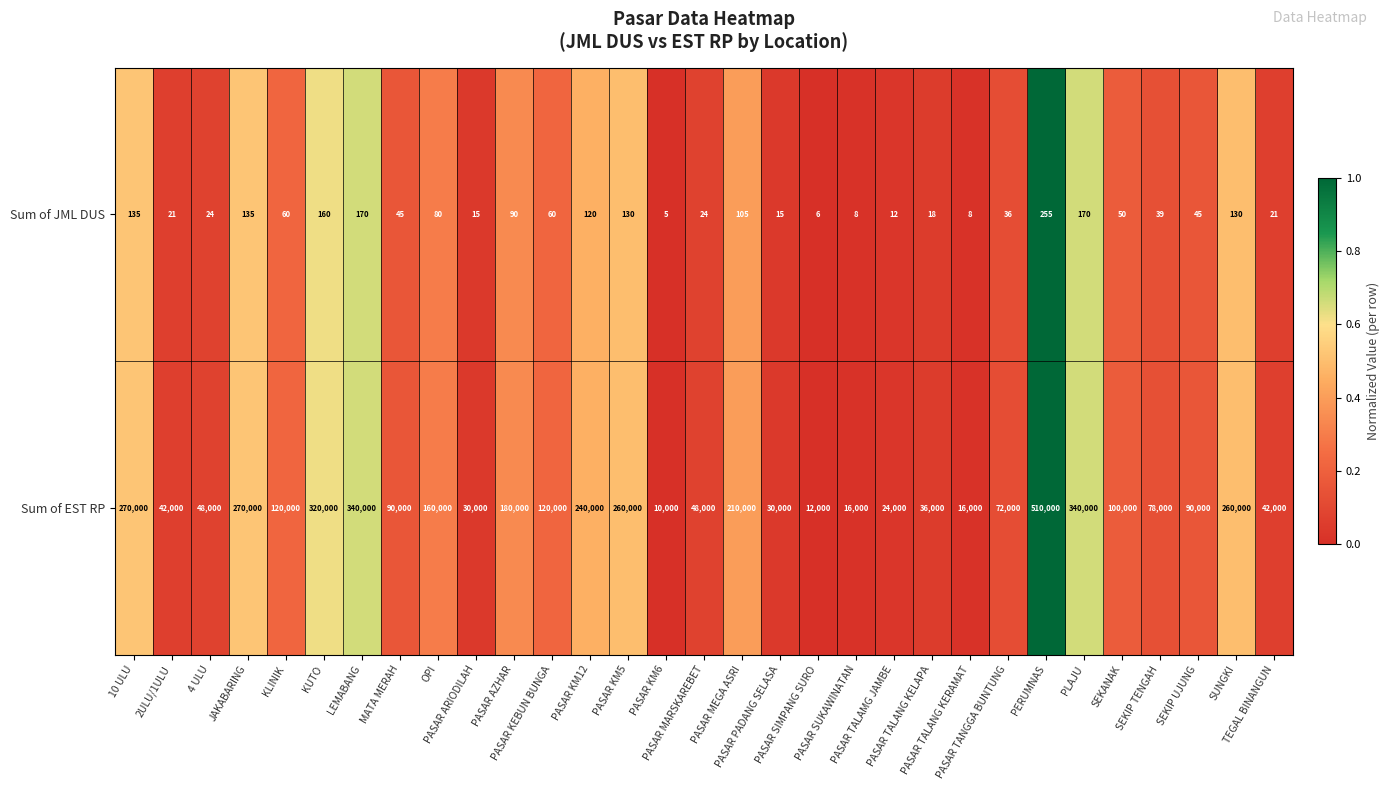

Rank the series by their maximum value, from lowest to highest.

Sum of JML DUS, Sum of EST RP